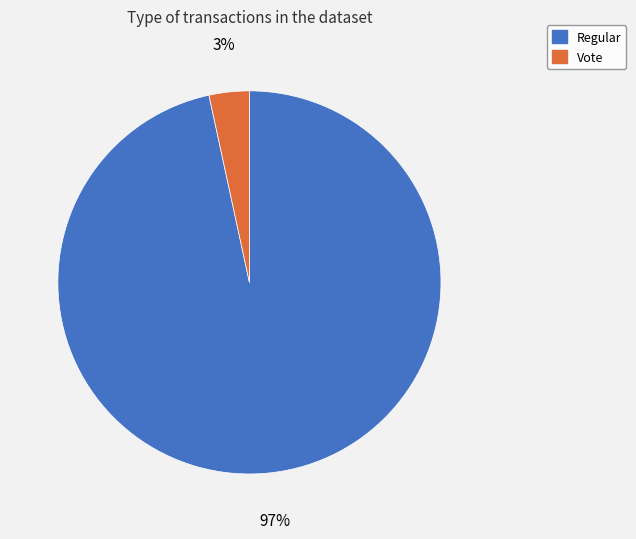

To the nearest percent, what is the combined percentage of Regular and Vote?

100%